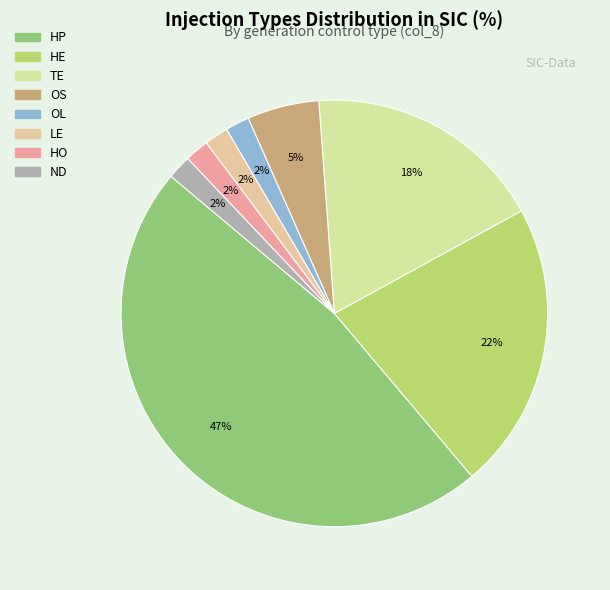

Does TE account for over 50% of the chart?

No